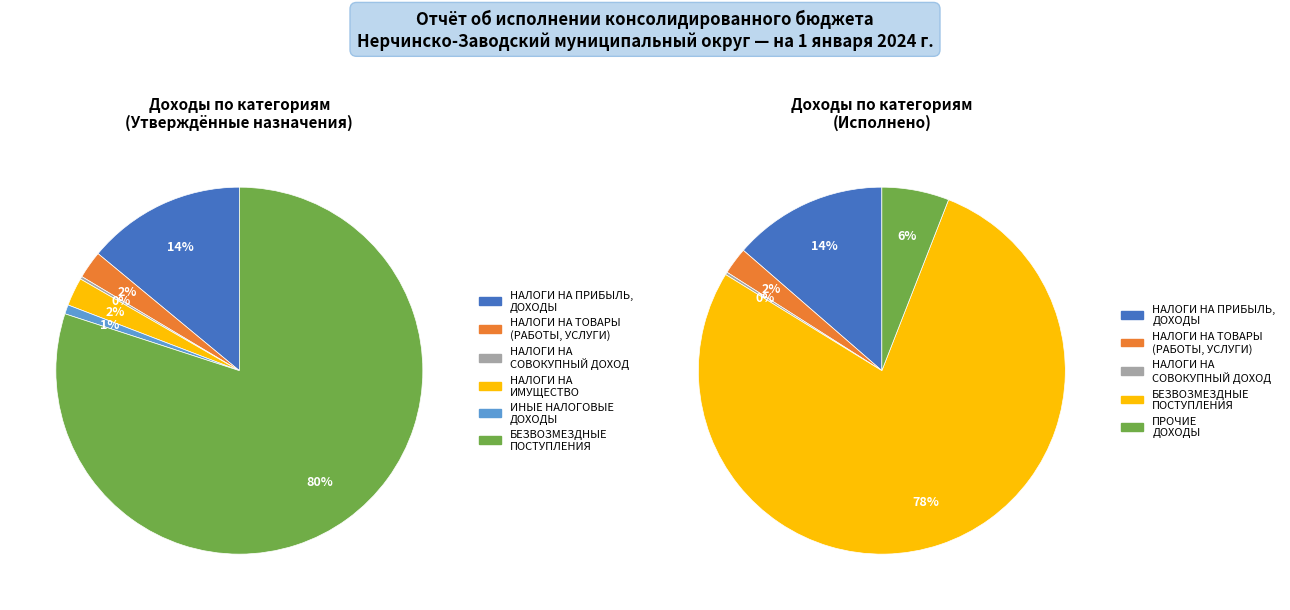

How many slices are in this pie chart?

6